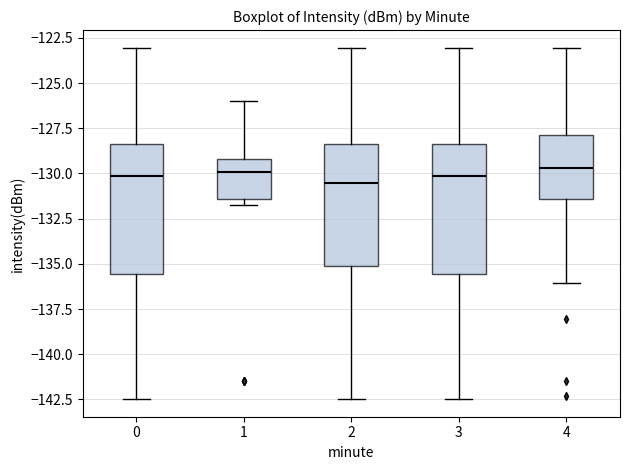

Reading left to right, transcribe this box plot: for each box, give where its median line is, the range the box spans, and where its two whiskers end, as read against the y-axis. The values are not printed on the chart, so give them approximately, as read against the axis.

0: median -130.0, box -135.5 to -128.5, whiskers -142.5 to -123.0
1: median -130.0, box -131.5 to -129.0, whiskers -131.5 (just below the box's lower edge) to -126.0
2: median -130.5, box -135.0 to -128.5, whiskers -142.5 to -123.0
3: median -130.0, box -135.5 to -128.5, whiskers -142.5 to -123.0
4: median -129.5, box -131.5 to -128.0, whiskers -136.0 to -123.0